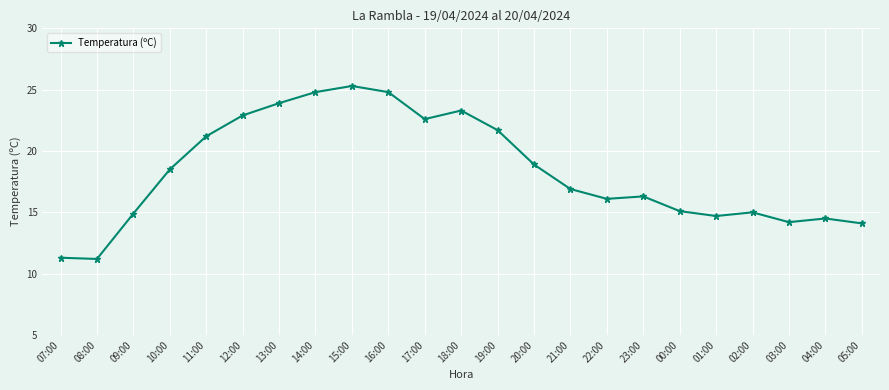

Approximately how many times larger is the value at 17:00 compared to 19:00?

1.0